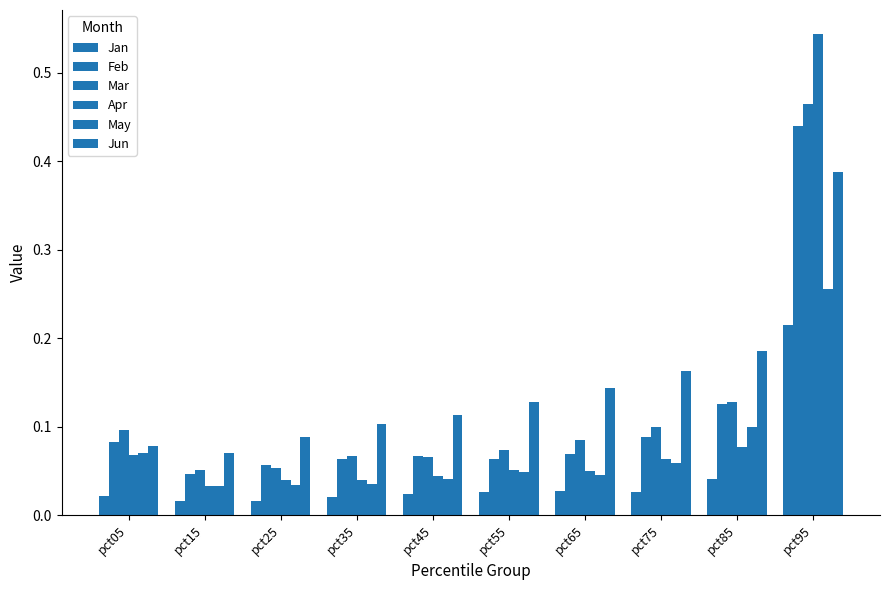

Which category has the highest value across all series?

pct95